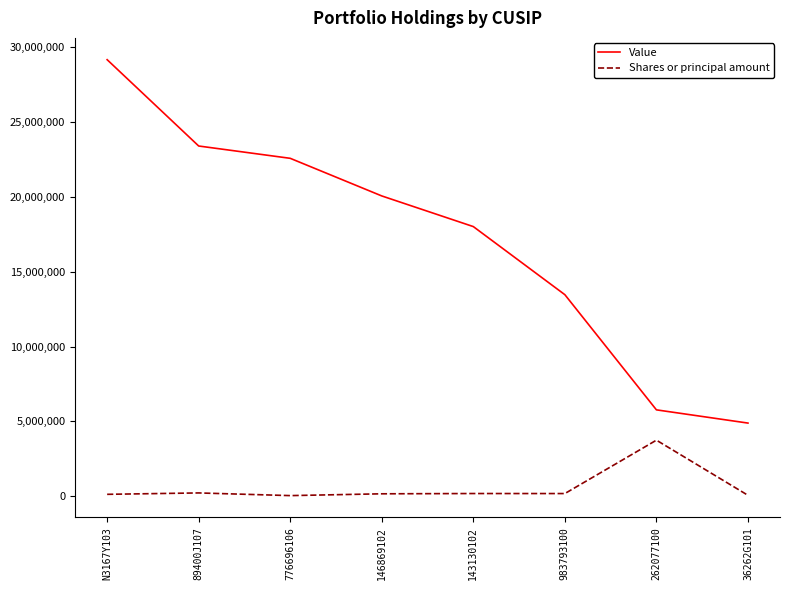

Which series has the largest total across all categories?

Value